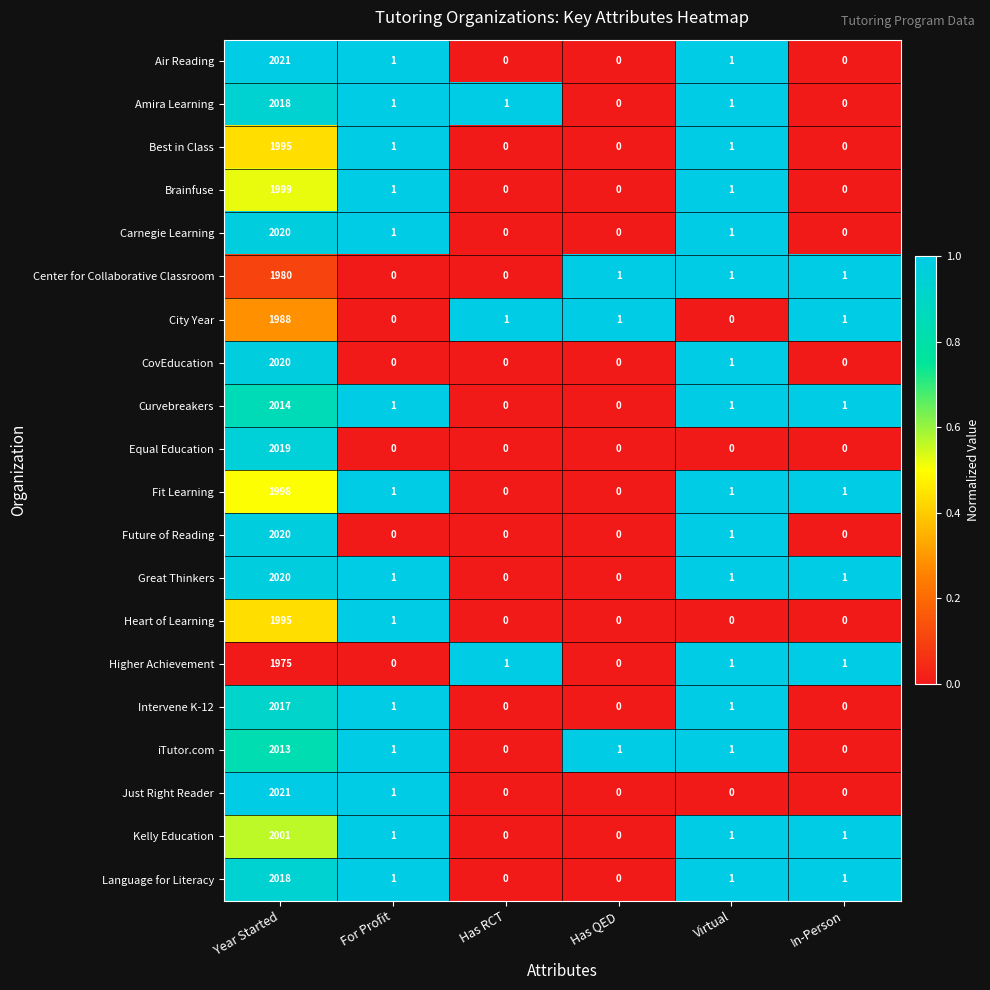

Where does the iTutor.com series first go above 1?

Year Started